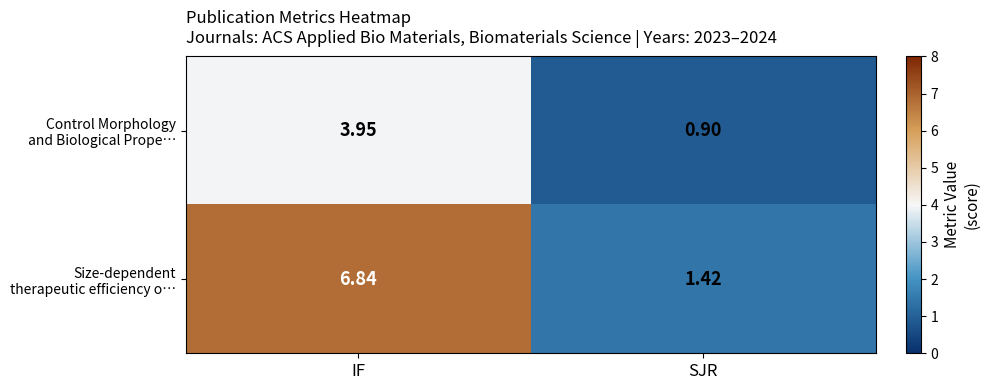

At which category is the sum across all series the highest?

IF